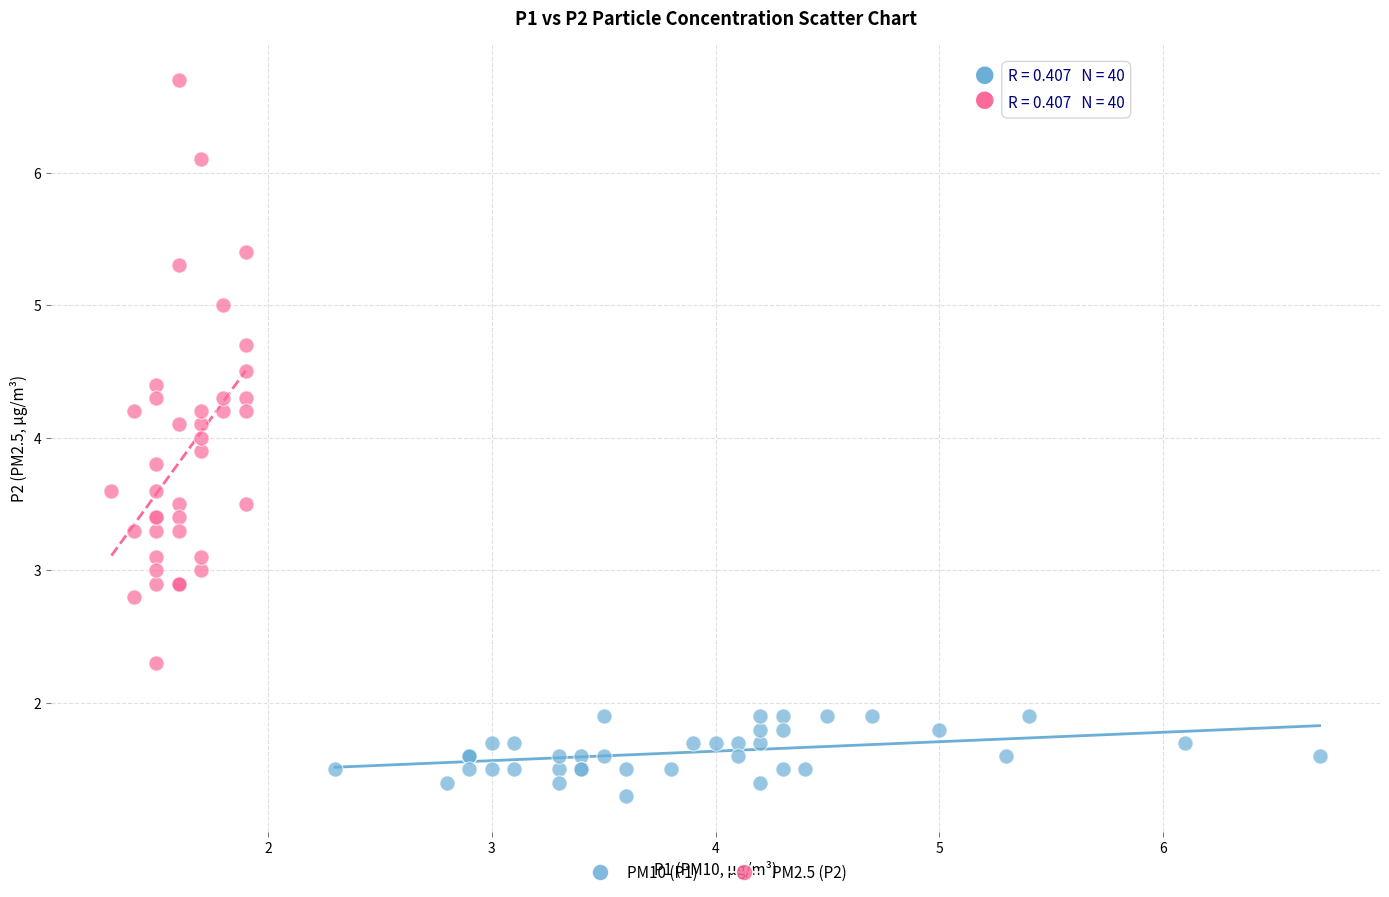

Which series reaches the minimum Y coordinate?

PM10 (P1)